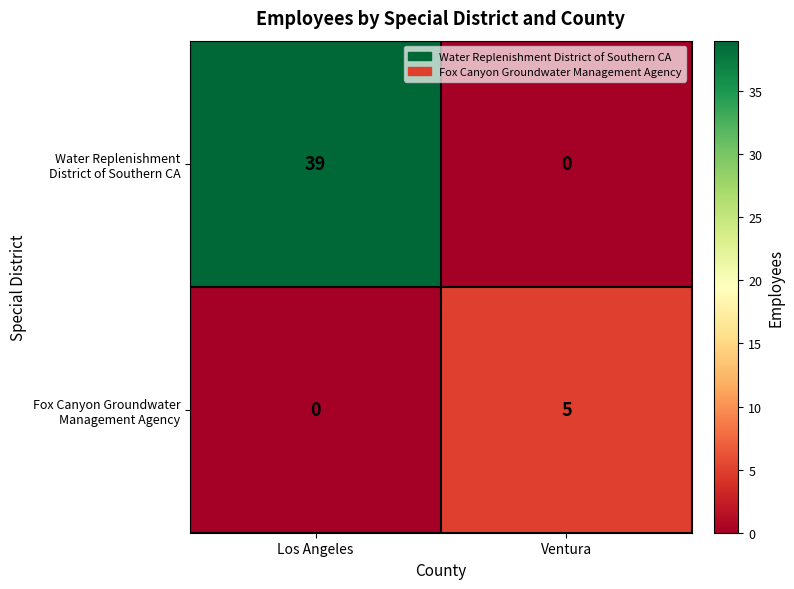

How many data points does each series have?

2